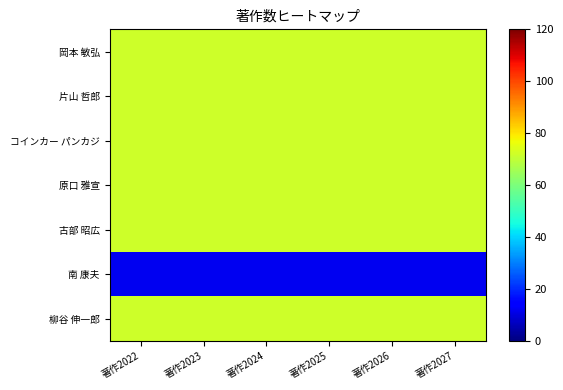

Reading left to right, transcribe all the data shown in this chart.

岡本 敏弘: 著作2022=72	著作2023=72	著作2024=72	著作2025=72	著作2026=72	著作2027=72
片山 哲郎: 著作2022=72	著作2023=72	著作2024=72	著作2025=72	著作2026=72	著作2027=72
コインカー パンカジ: 著作2022=72	著作2023=72	著作2024=72	著作2025=72	著作2026=72	著作2027=72
原口 雅宣: 著作2022=72	著作2023=72	著作2024=72	著作2025=72	著作2026=72	著作2027=72
古部 昭広: 著作2022=72	著作2023=72	著作2024=72	著作2025=72	著作2026=72	著作2027=72
南 康夫: 著作2022=12	著作2023=12	著作2024=12	著作2025=12	著作2026=12	著作2027=12
柳谷 伸一郎: 著作2022=72	著作2023=72	著作2024=72	著作2025=72	著作2026=72	著作2027=72